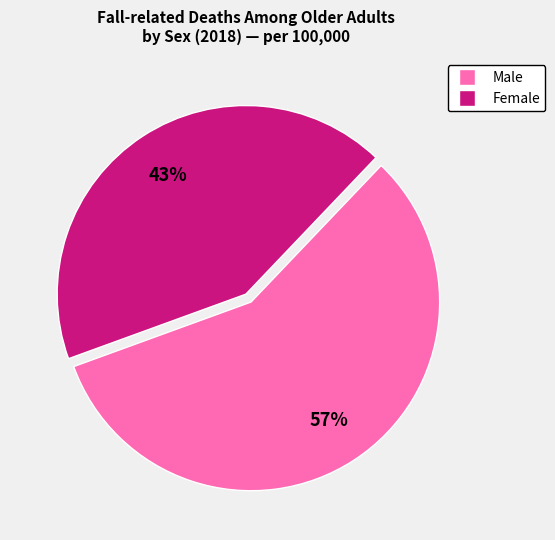

Which slice is the largest?

Male